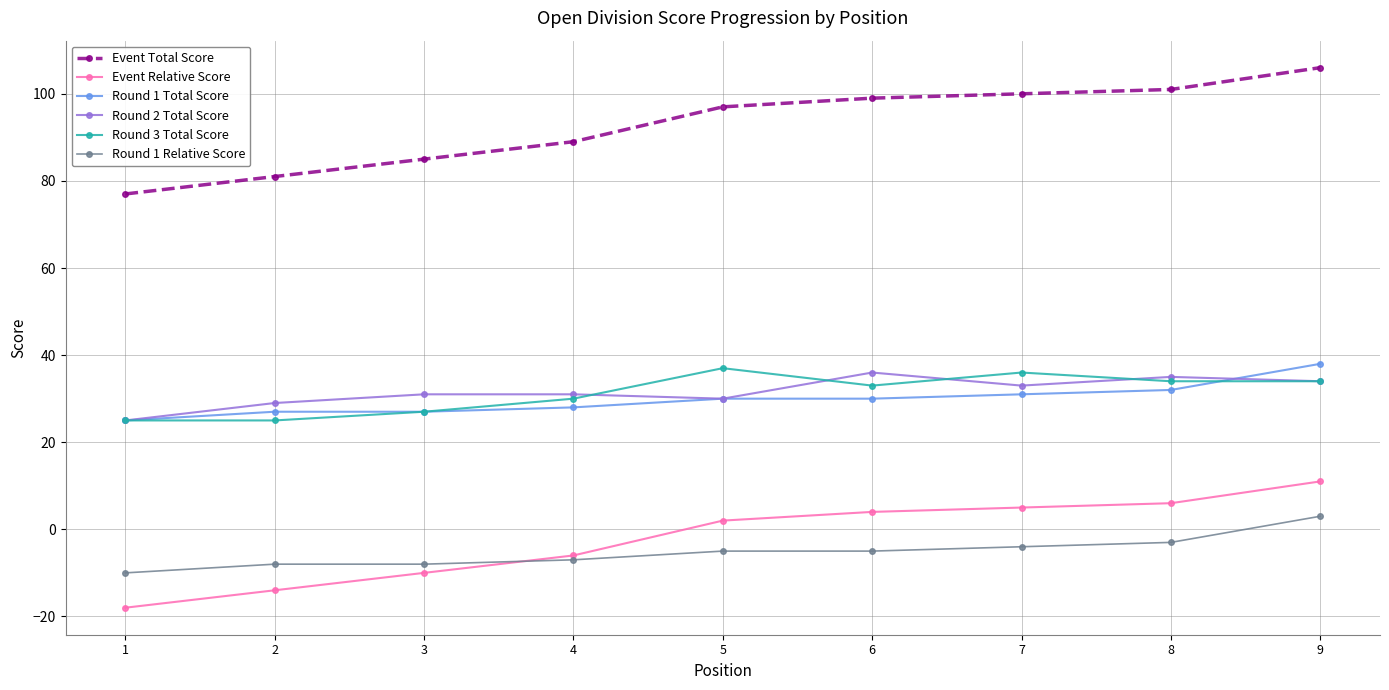

Reading left to right, list all the values displayed in this chart.

Event Total Score: 77	81	85	89	97	99	100	101	106
Event Relative Score: -18	-14	-10	-6	2	4	5	6	11
Round 1 Total Score: 25	27	27	28	30	30	31	32	38
Round 2 Total Score: 25	29	31	31	30	36	33	35	34
Round 3 Total Score: 25	25	27	30	37	33	36	34	34
Round 1 Relative Score: -10	-8	-8	-7	-5	-5	-4	-3	3